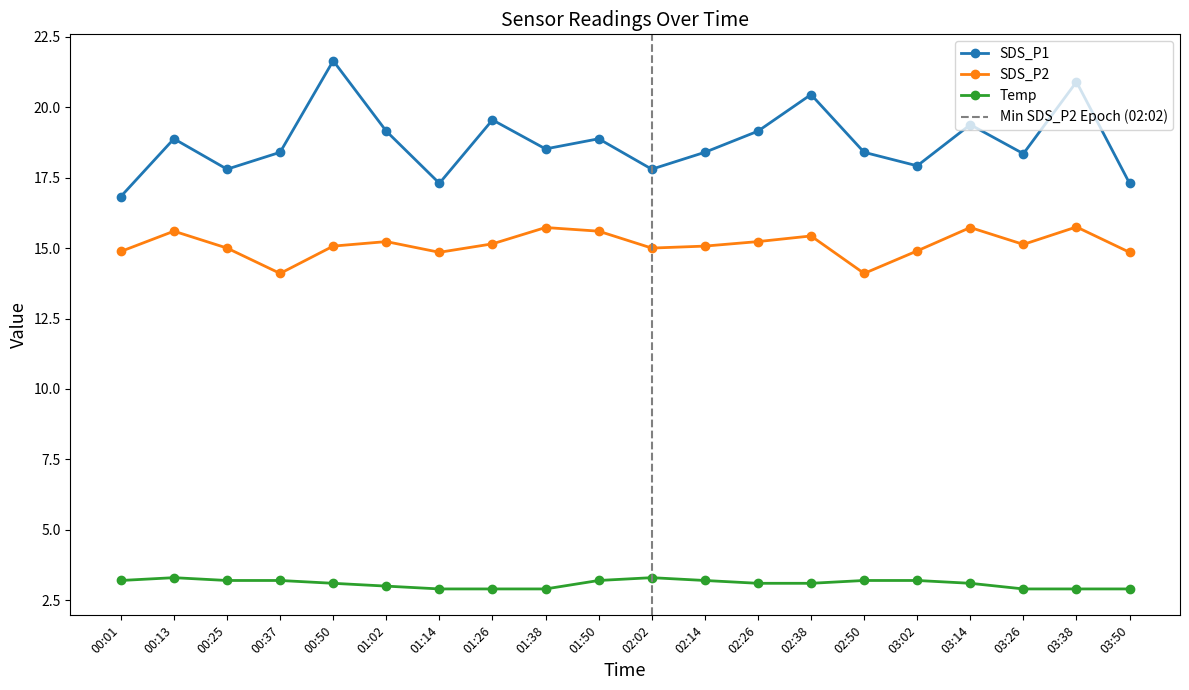

Does the chart have visible grid lines?

No